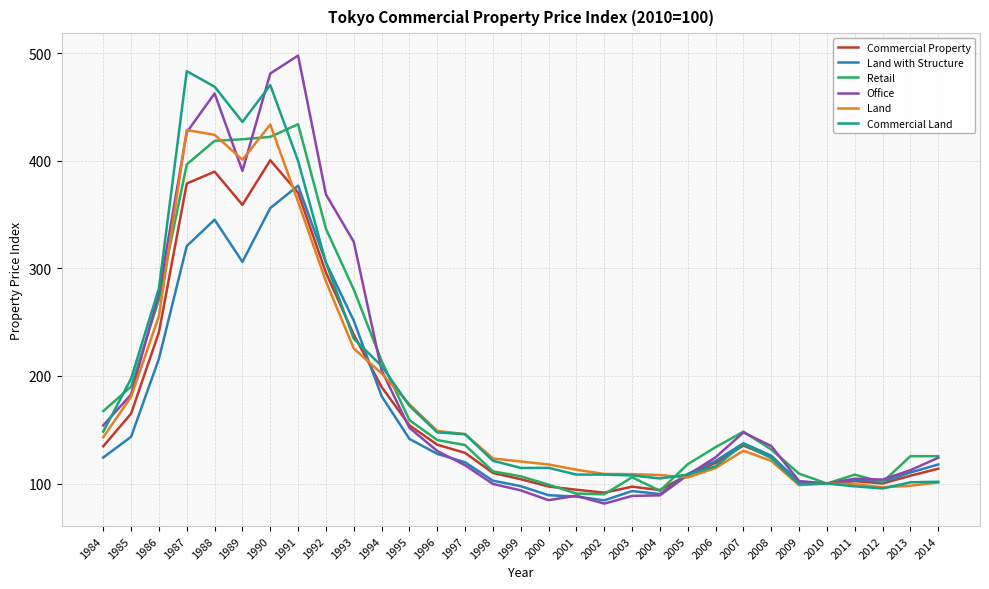

Which series has the widest spread of values?

Office